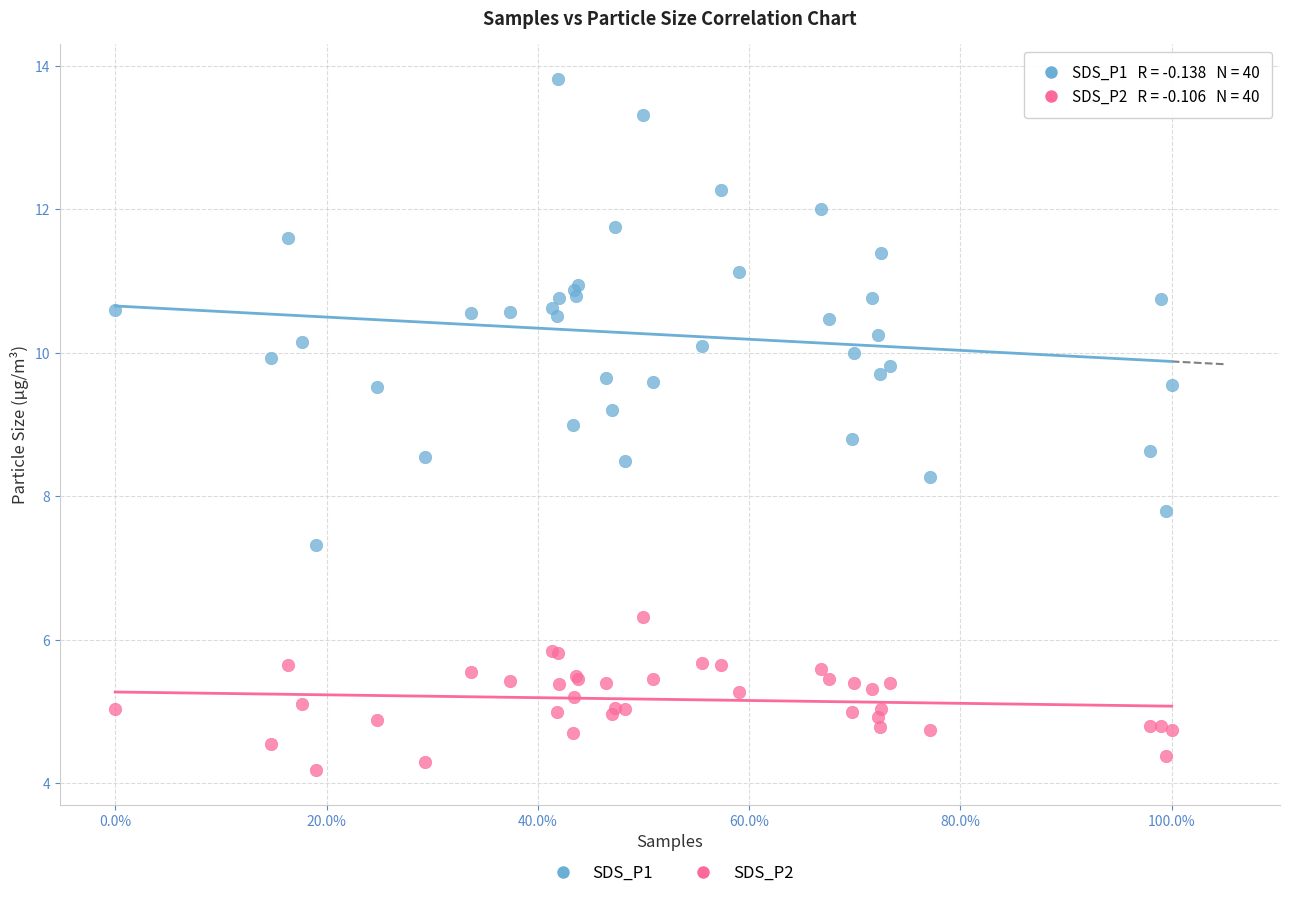

Which series has the largest Y range (max minus min)?

SDS_P1